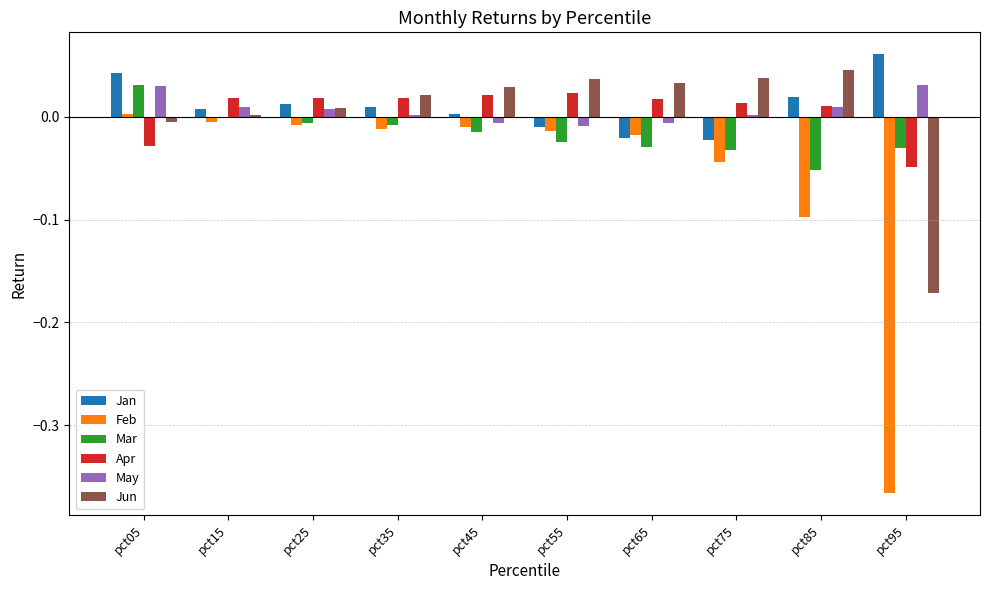

The Feb series shows -0.0 at pct55. True or false?

True